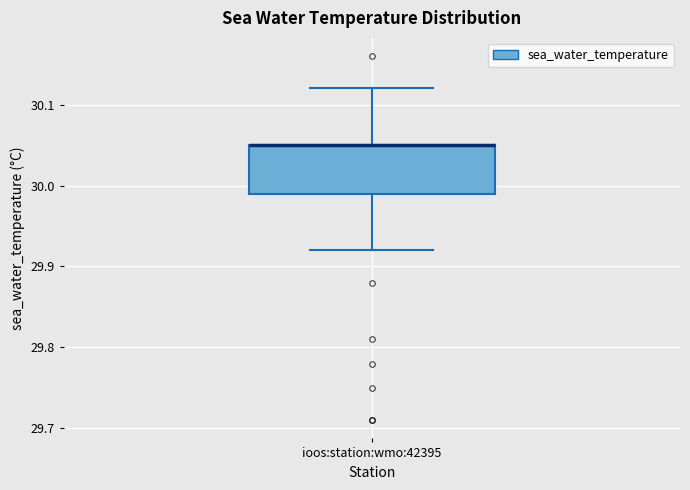

Where does the upper whisker of the box for ioos:station:wmo:42395 end on the y-axis? The values are not printed on the chart, so give them approximately, as read against the axis.

30.12